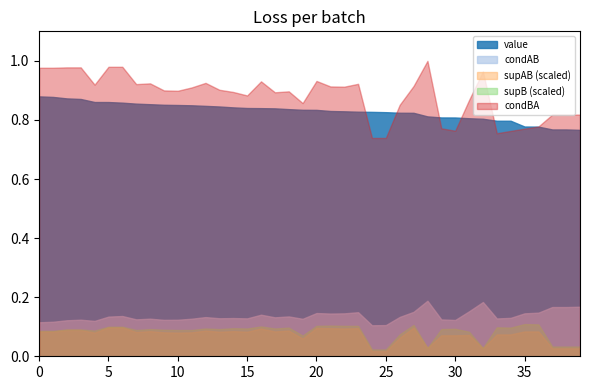

True or false: value and supAB (scaled) cross at least once.

False